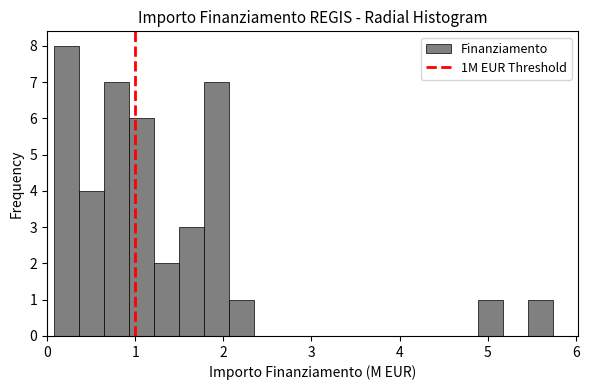

Around what value on the x-axis is the tallest bar? Give the approximate position of its centre, as read against the axis.

0.2